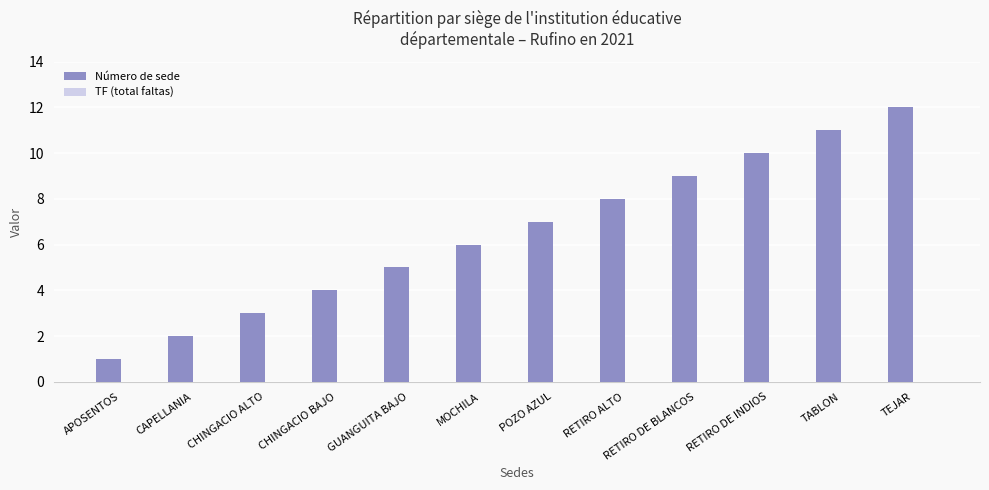

How many bars are there in total?

12